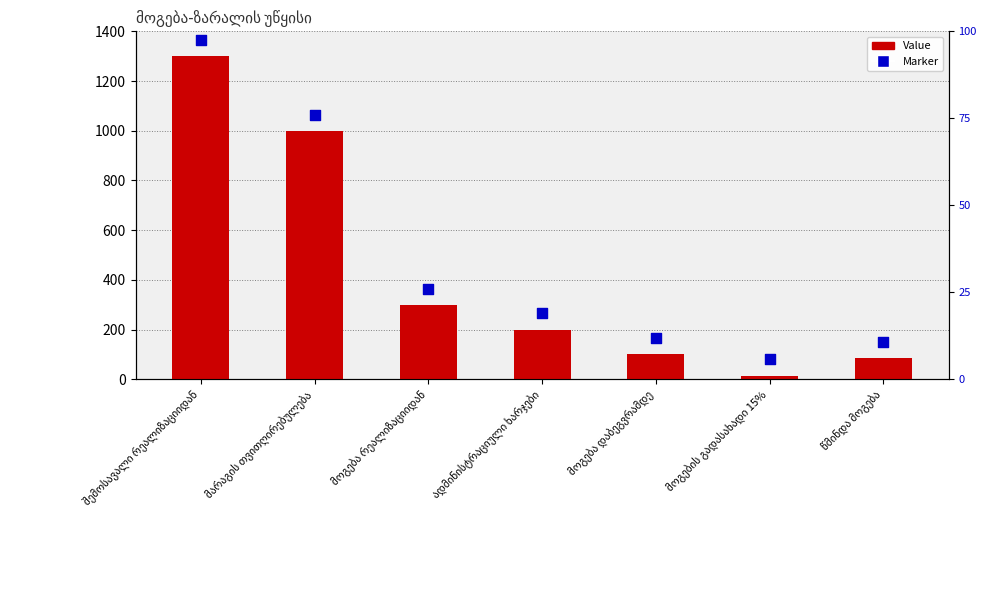

Which series contains the highest Y value?

Marker